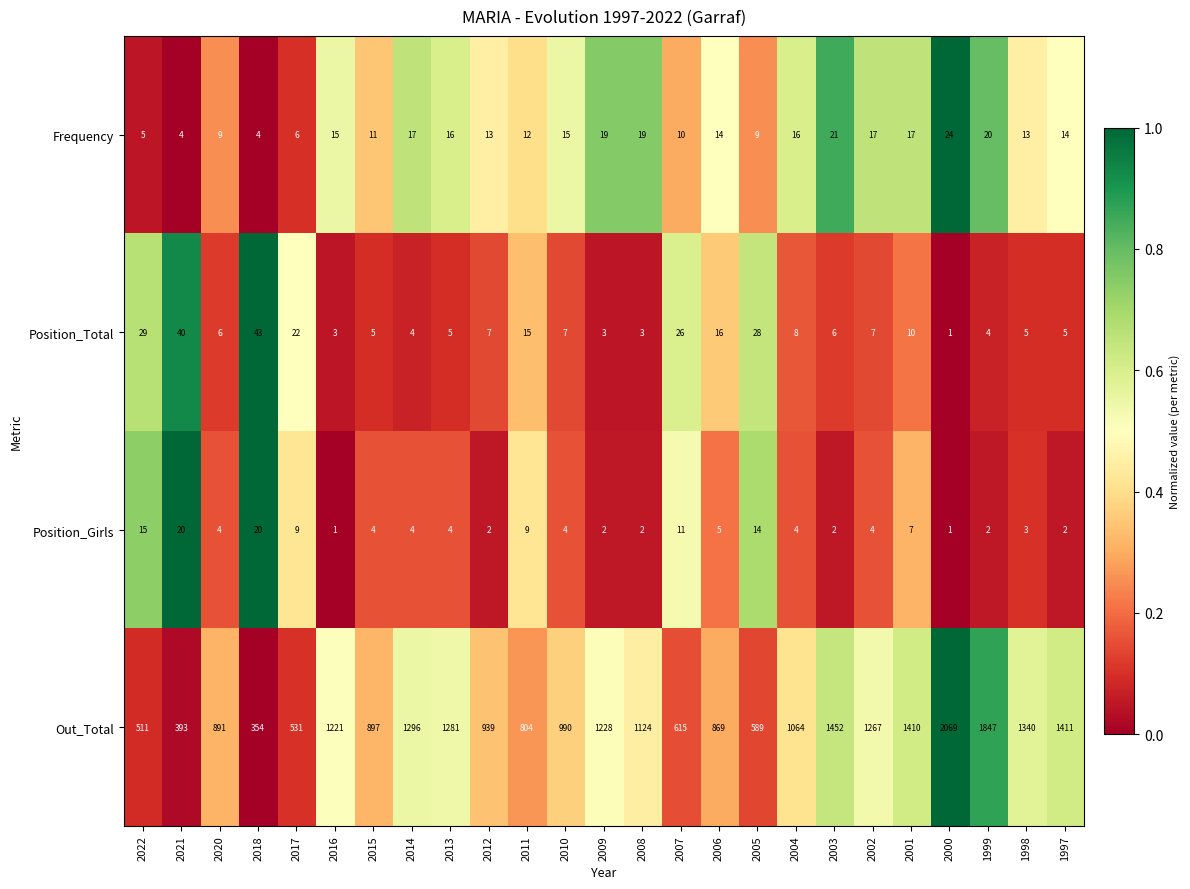

The Position_Girls series shows 31 at 2021. True or false?

False